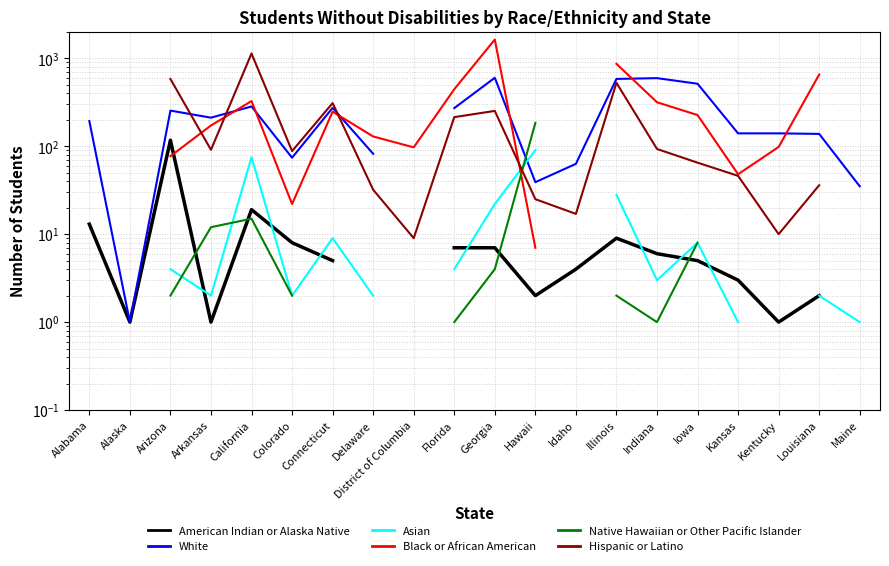

What is the difference between the Hispanic or Latino values at California and Louisiana?

1096.0